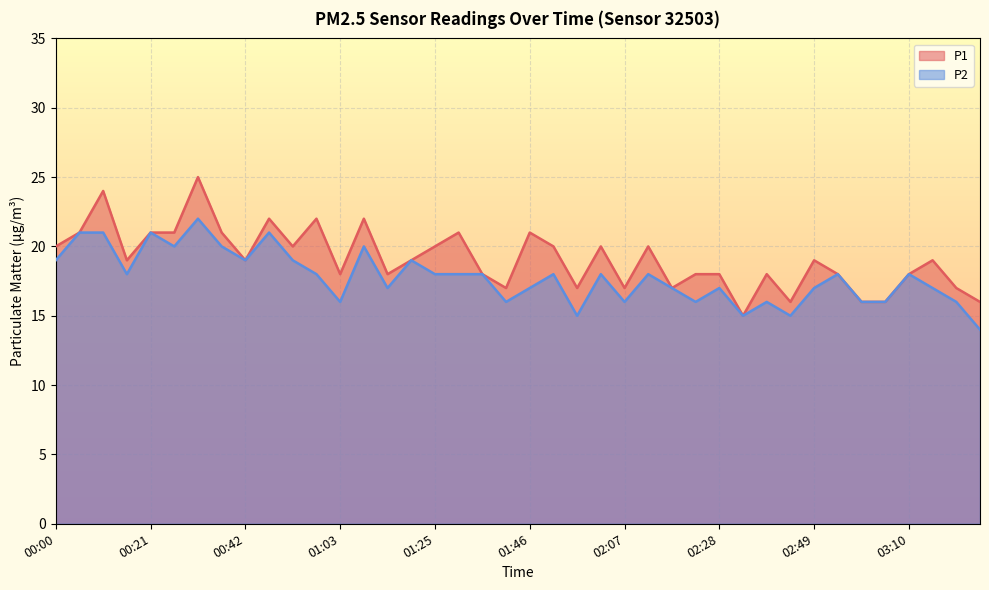

Which label corresponds to the smallest value in the chart?

03:26